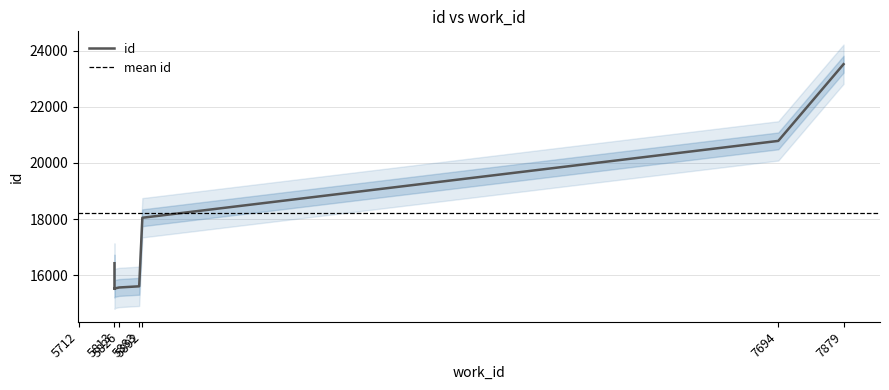

What is the sum of all values?

182173